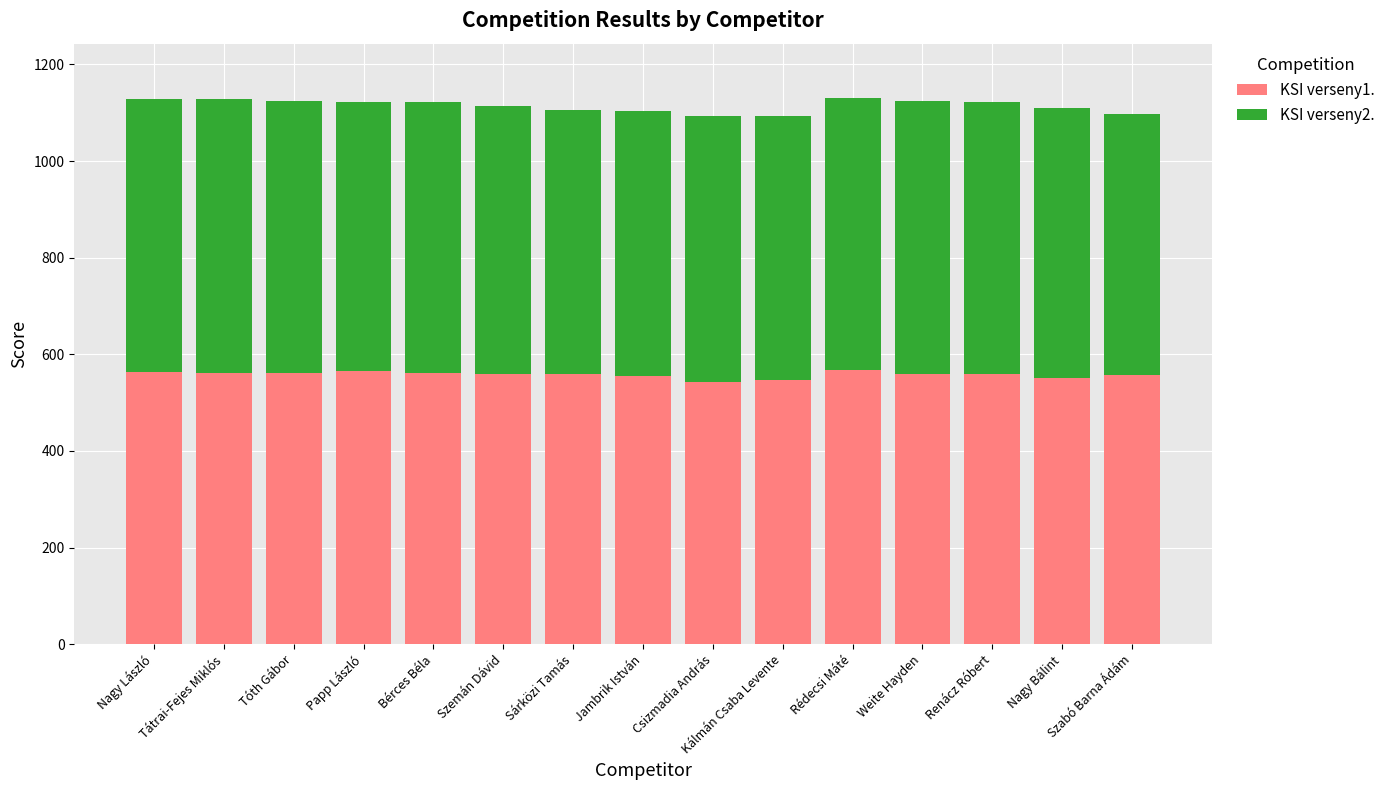

What is the average value of the KSI verseny1. series?

558